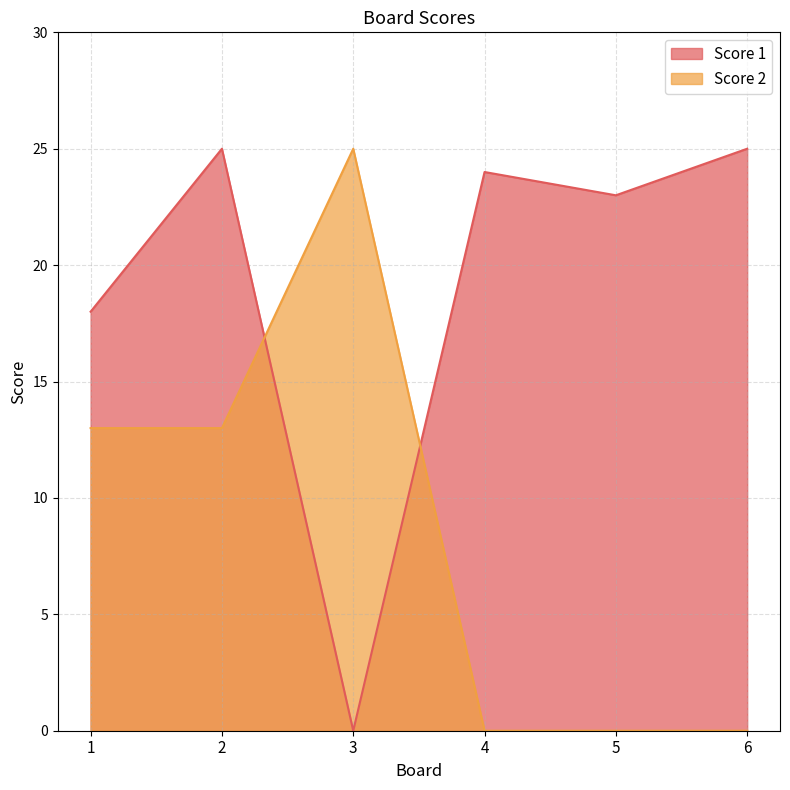

Does the chart have visible grid lines?

Yes